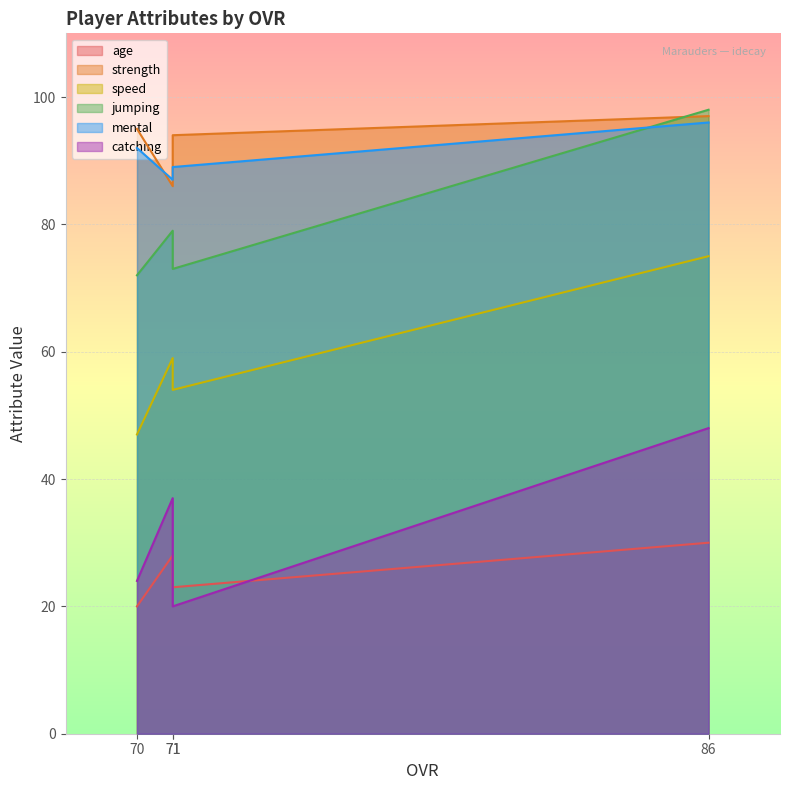

The mental series shows 141 at 70. True or false?

False